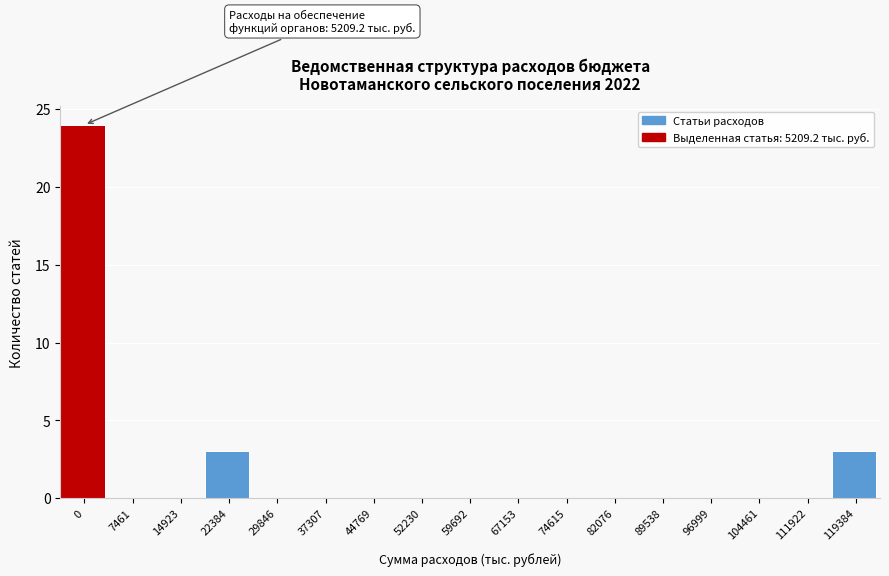

Reading left to right, what are all the values shown in this chart?

0=24	7461=0	14923=0	22384=3	29846=0	37307=0	44769=0	52230=0	59692=0	67153=0	74615=0	82076=0	89538=0	96999=0	104461=0	111922=0	119384=3